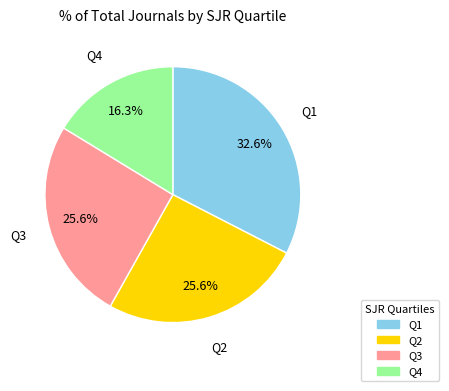

To the nearest percent, what portion does Q1 represent?

33%